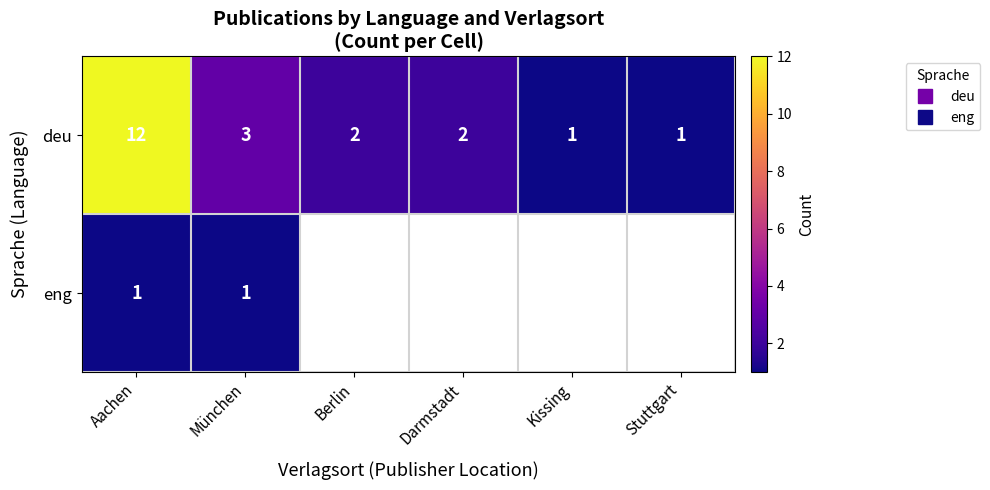

Is the value of deu at Stuttgart greater than the value of eng at Stuttgart?

No